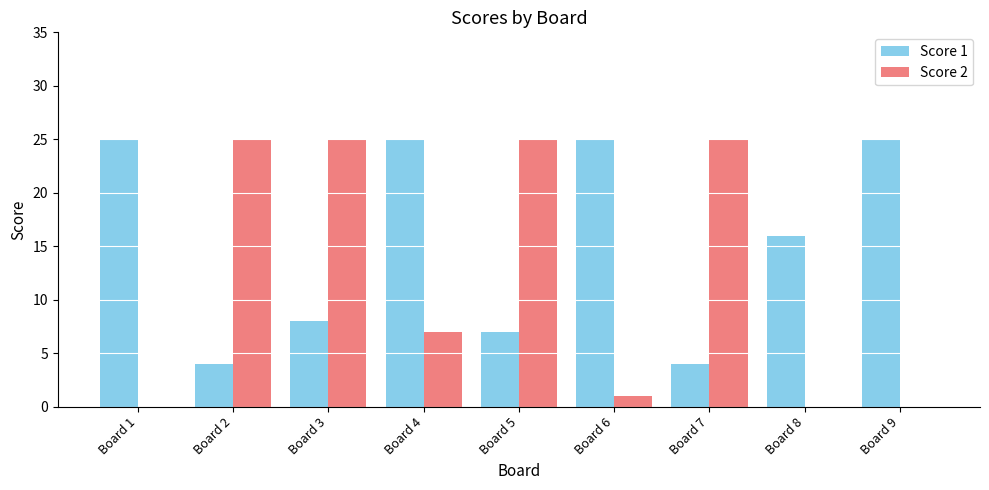

What is the maximum value shown in the chart?

25